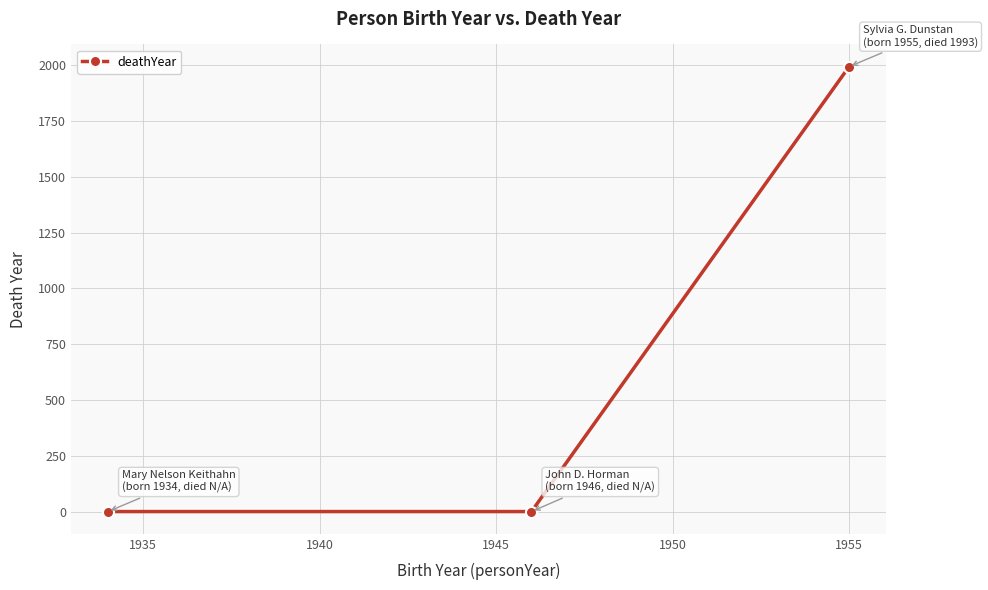

Count the number of values greater than 0.

1